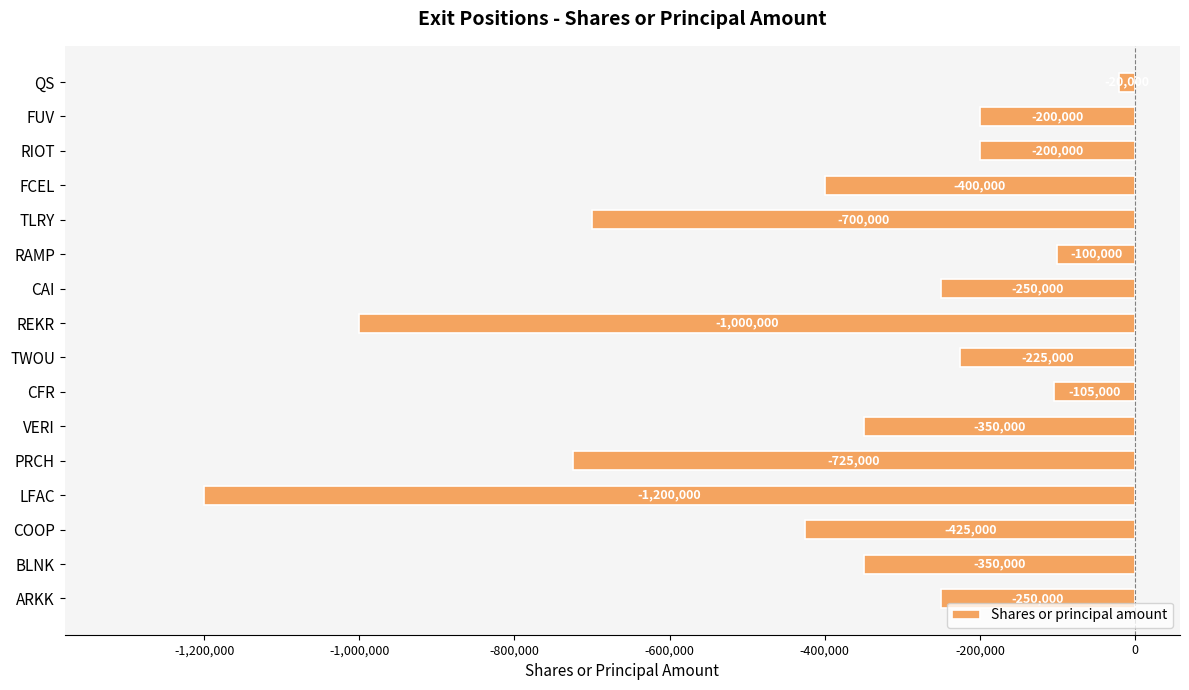

Is it true that the value at TLRY is -397243?

False